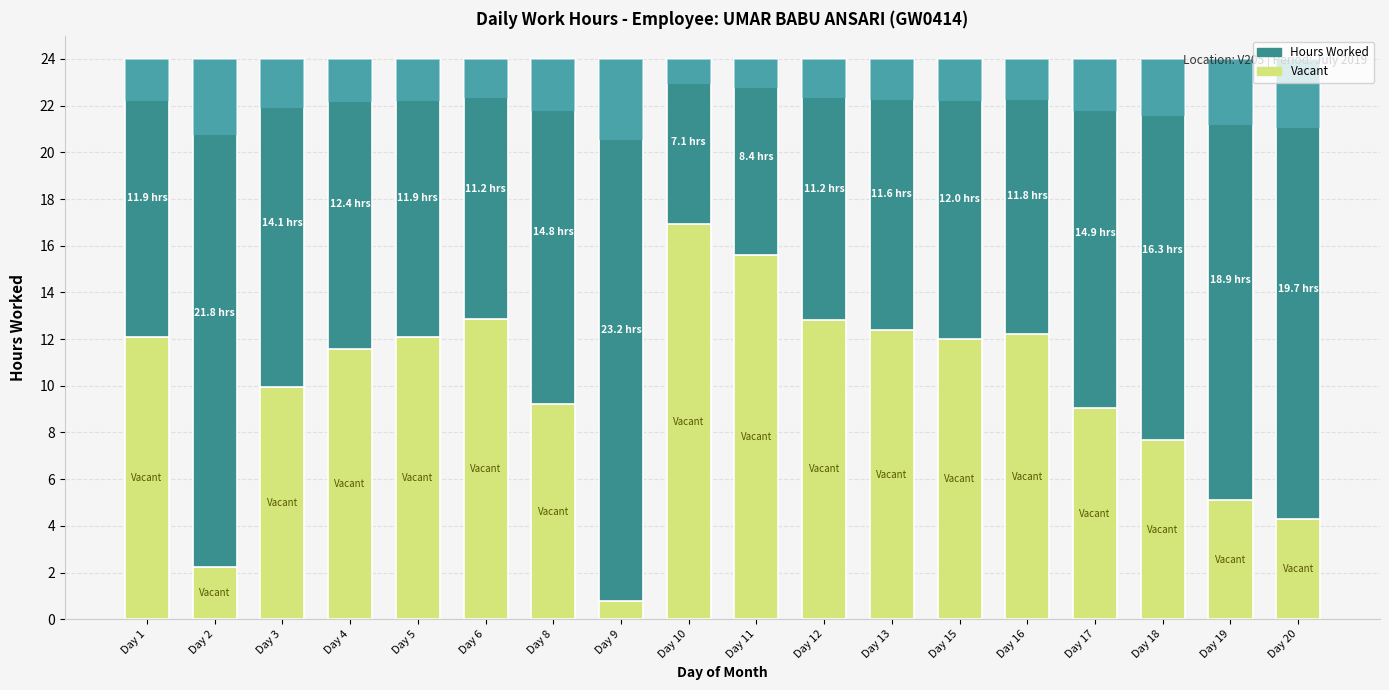

What are all the series names shown in the legend?

Vacant, Hours Worked